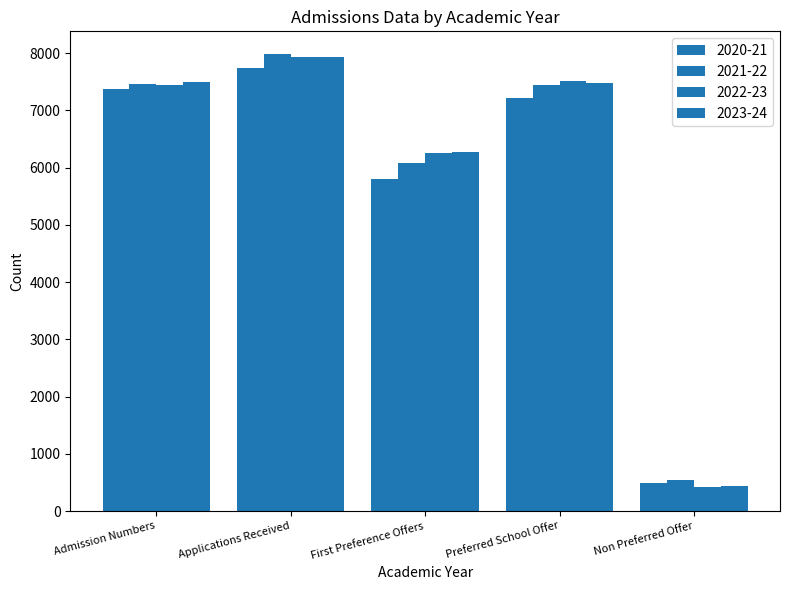

How many categories are shown in the chart?

5